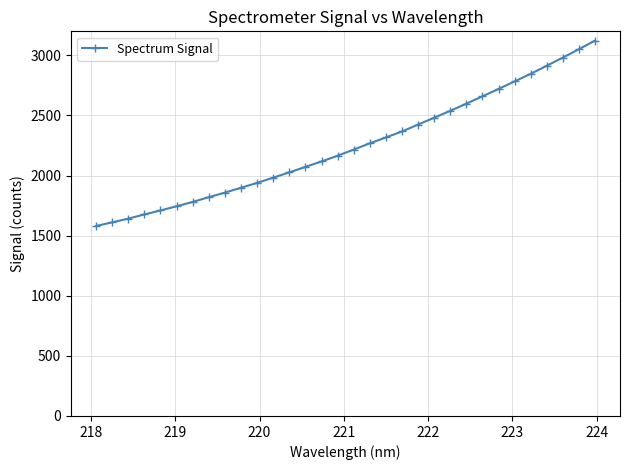

What is the sum of all values?

71911.6